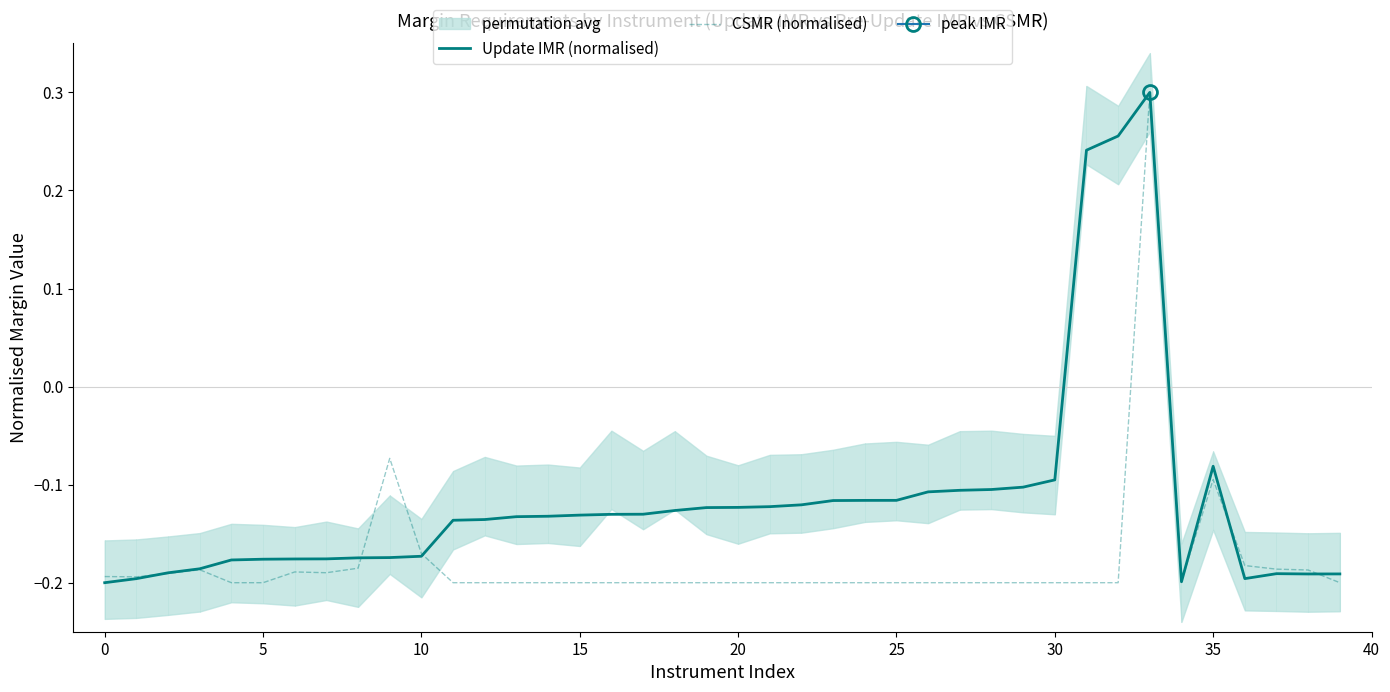

What is the spread (max minus min) of values at 29?

0.1